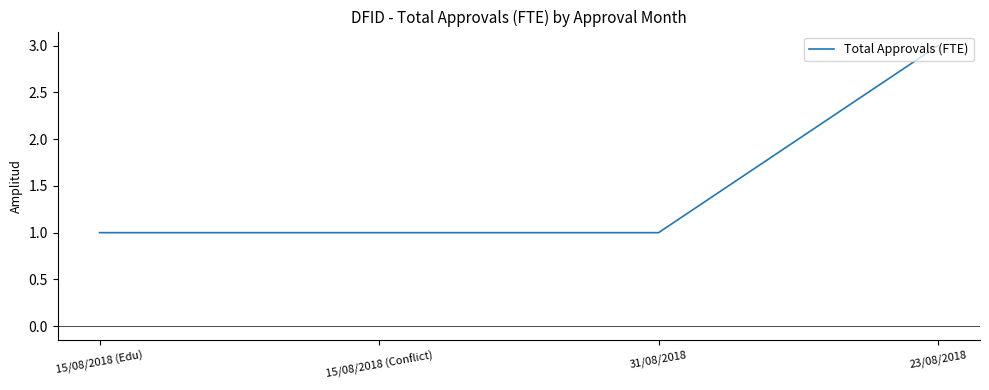

True or false: there are more than 1 points higher than both neighbors.

False